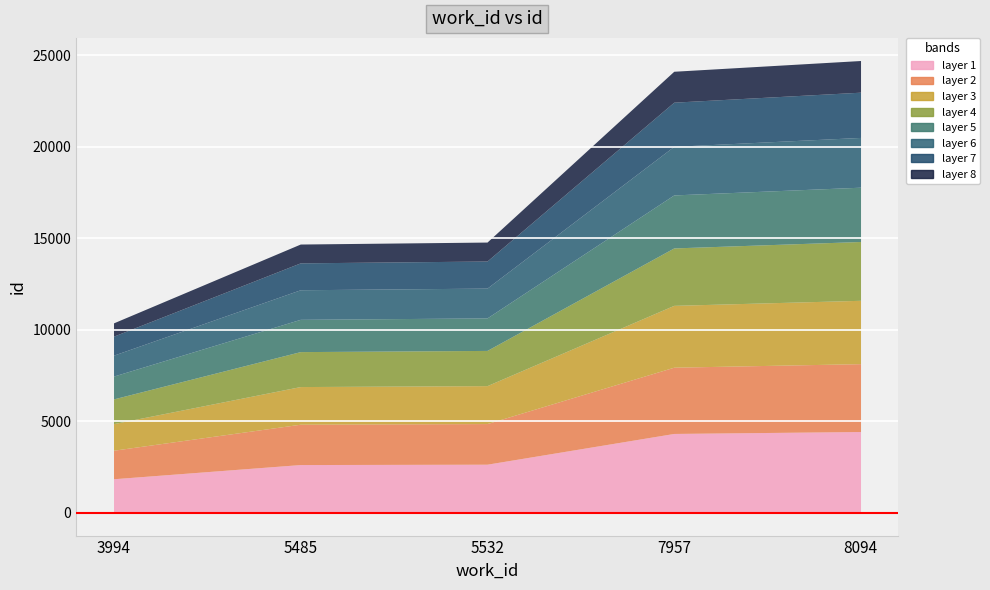

Rank the categories by value from lowest to highest.

3994, 5485, 5532, 7957, 8094